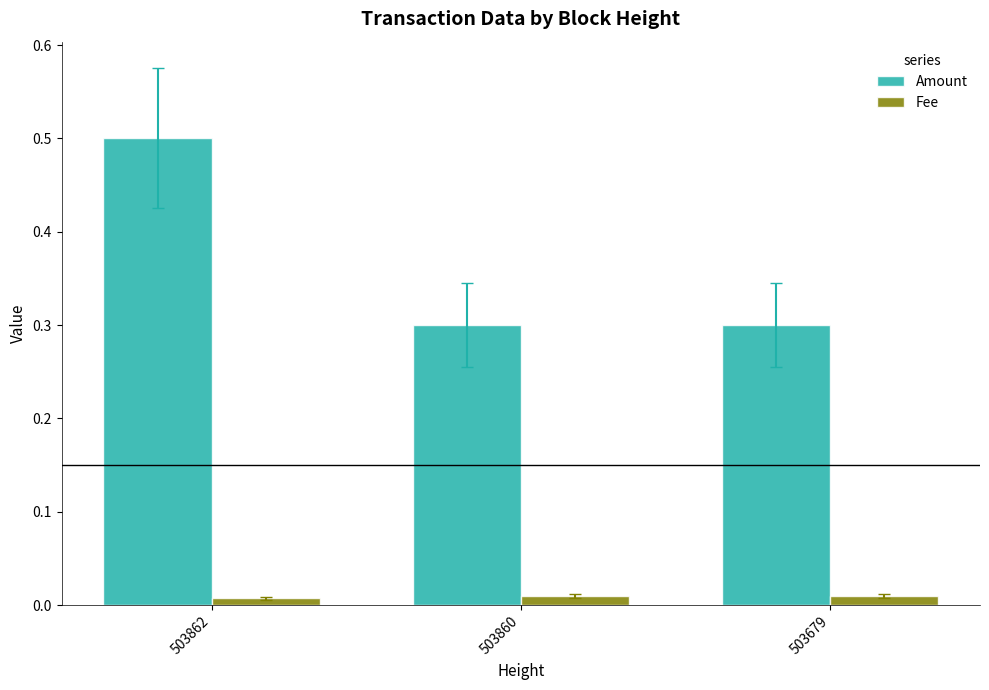

Which series has the largest total across all categories?

Amount